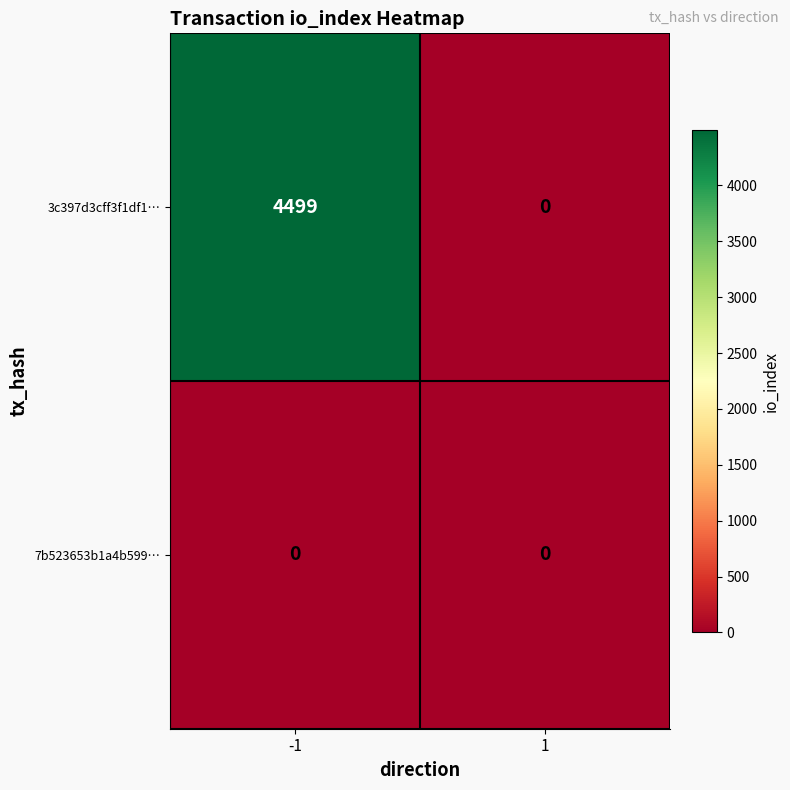

Reading left to right, transcribe all the data shown in this chart.

3c397d3cff3f1df1…: 4499	0
7b523653b1a4b599…: 0	0